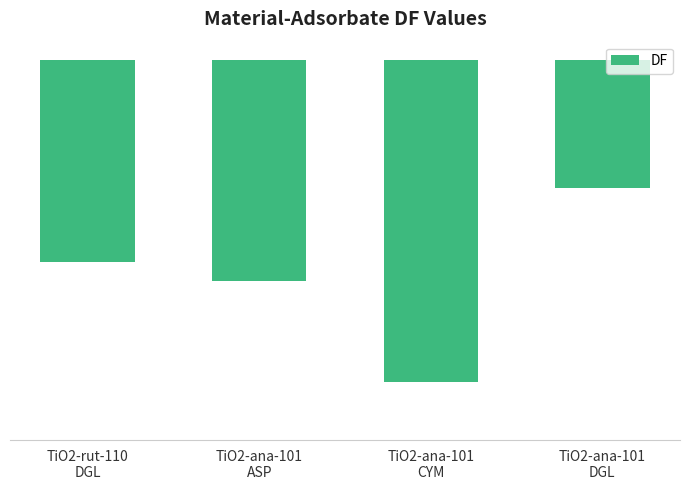

Which category has the lowest value across all series?

TiO2-ana-101
CYM